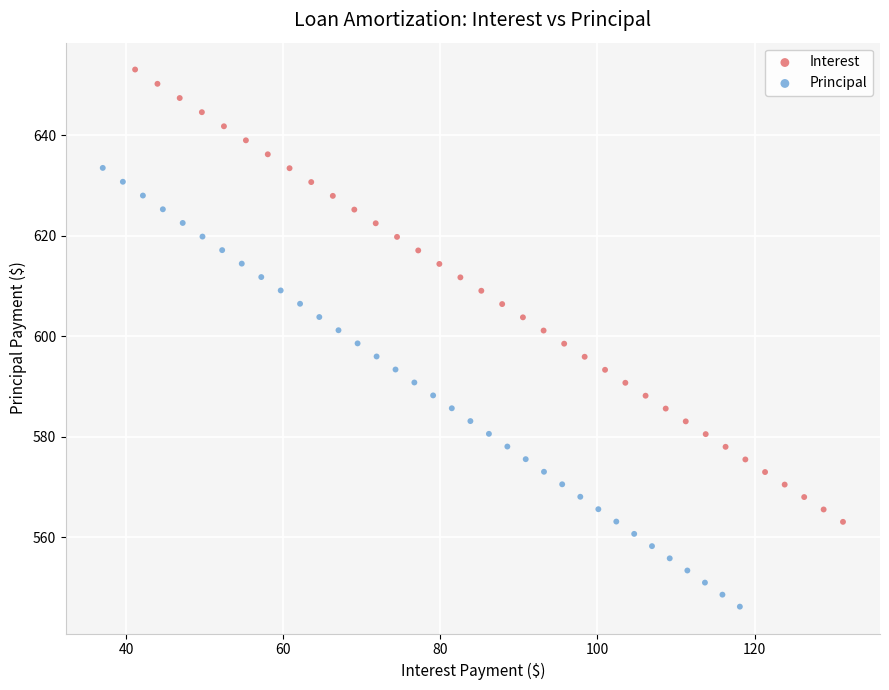

Which series contains the lowest Y value?

Principal